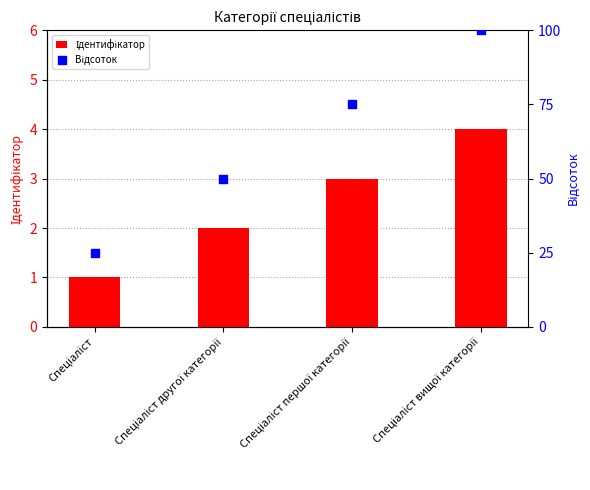

What are all the series names shown in the legend?

Ідентифікатор, Відсоток